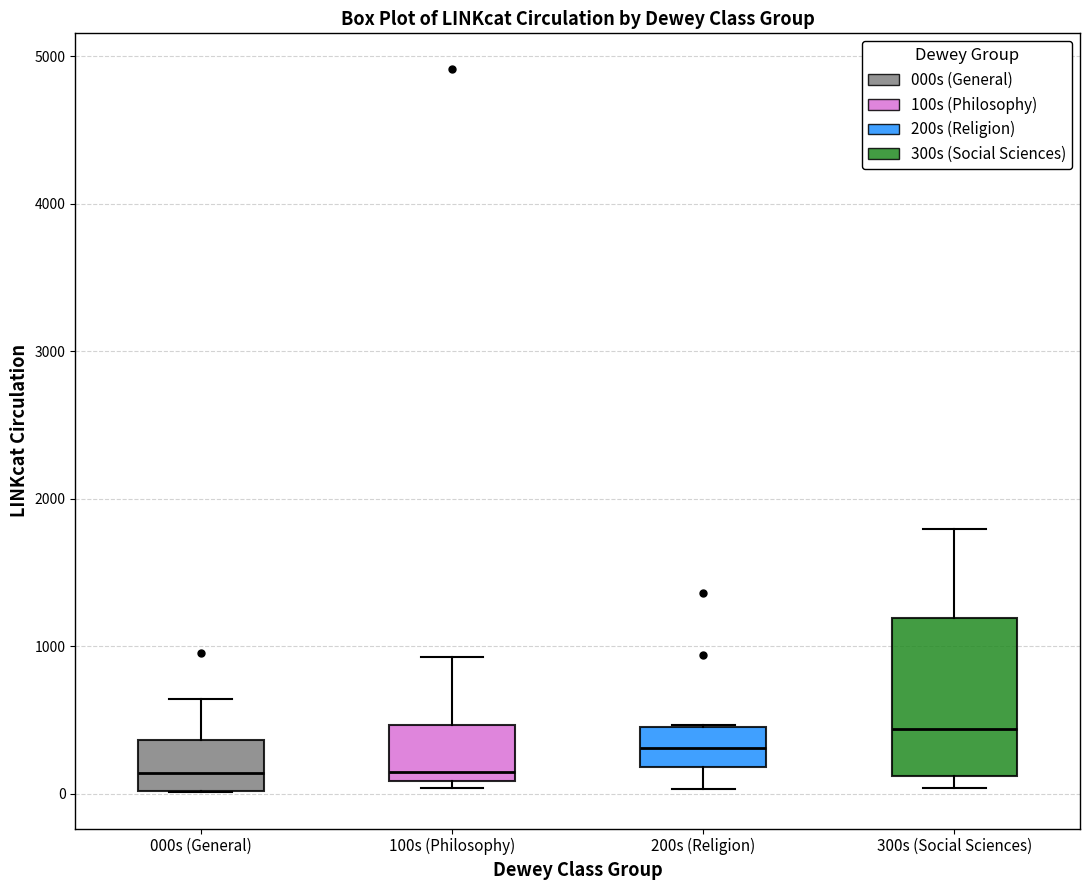

Comparing the boxes themselves (not the whiskers), which one is the tallest?

300s (Social Sciences)